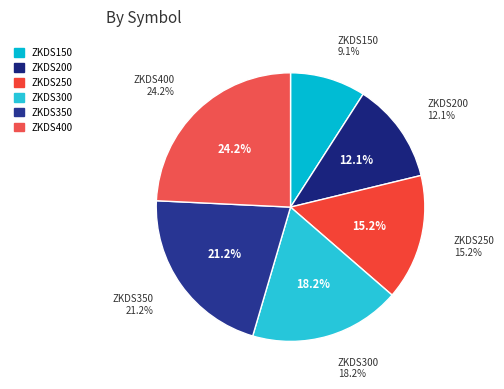

Is there any slice that represents more than half of the pie?

No